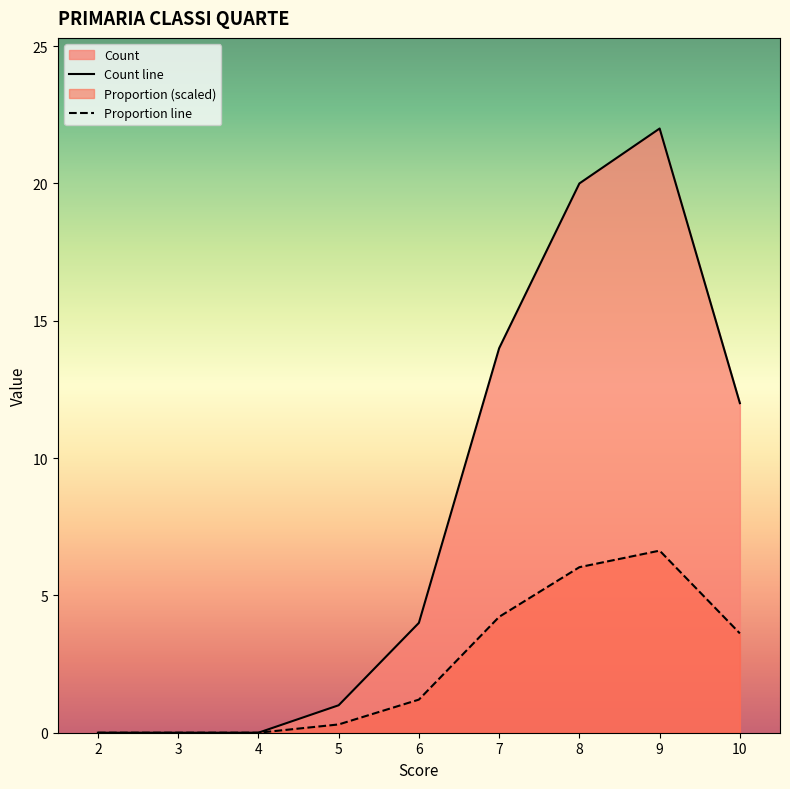

Rank the series at 8 from lowest to highest value.

Proportion line, Count line